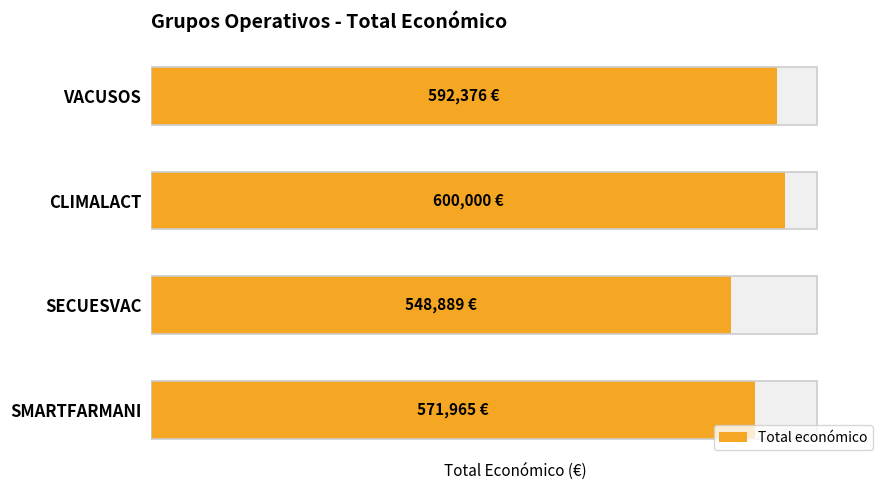

What is the sum of all values?

2313230